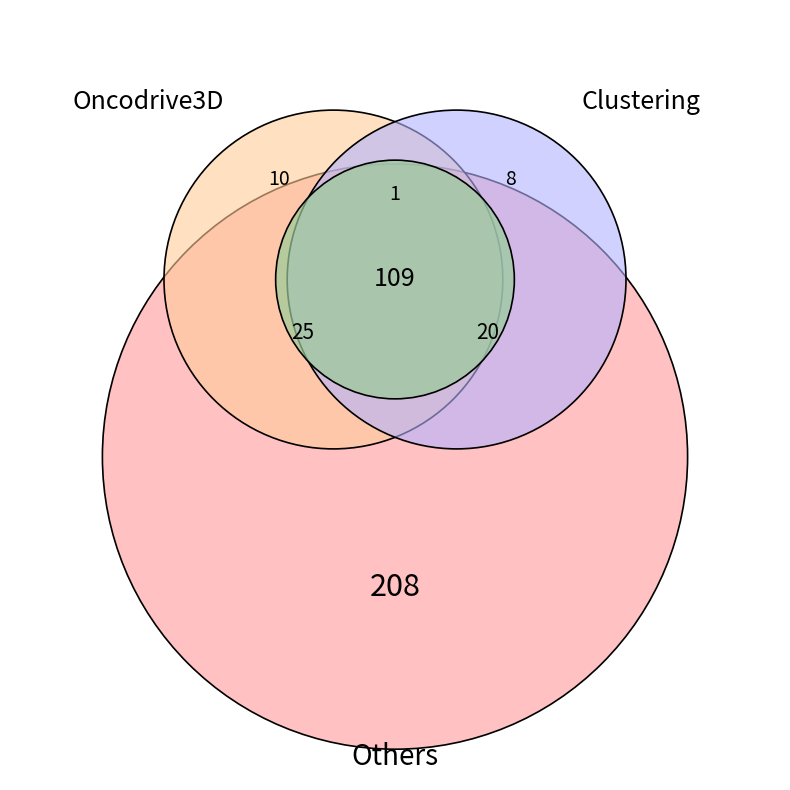

True or false: 3670176 accounts for 57% of the total.

False